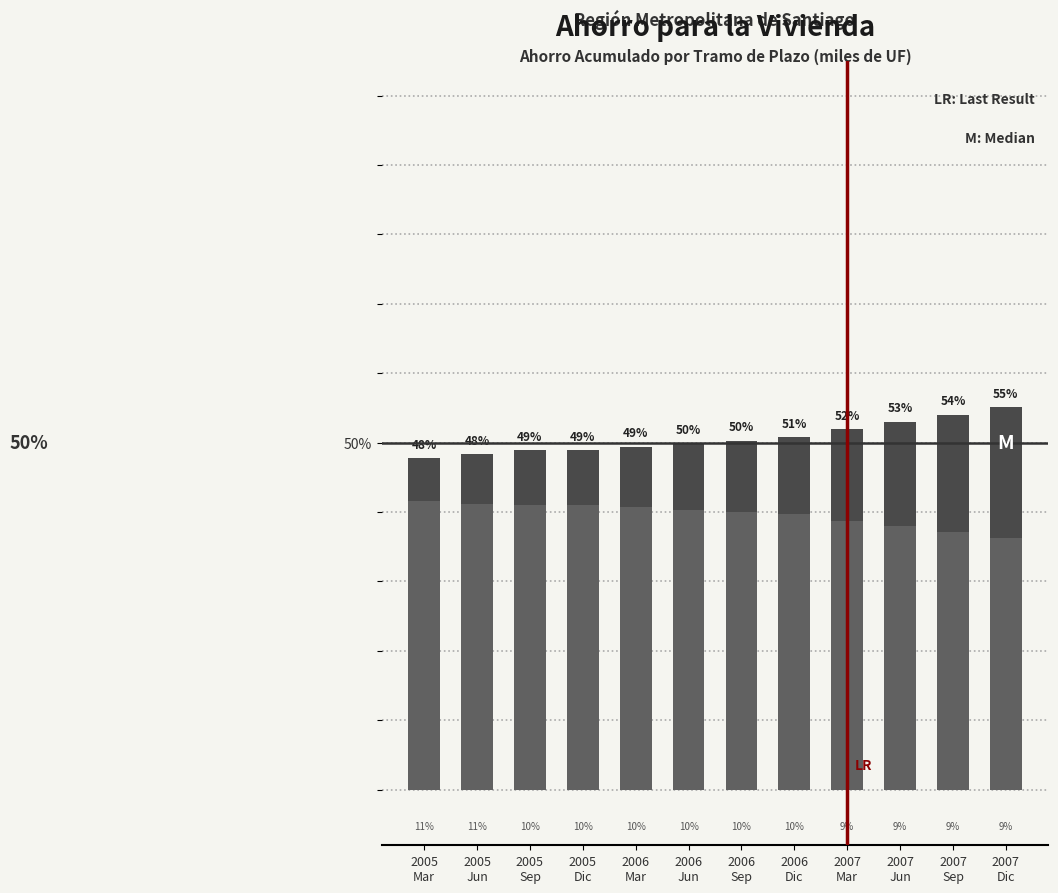

How many data points does each series have?

12